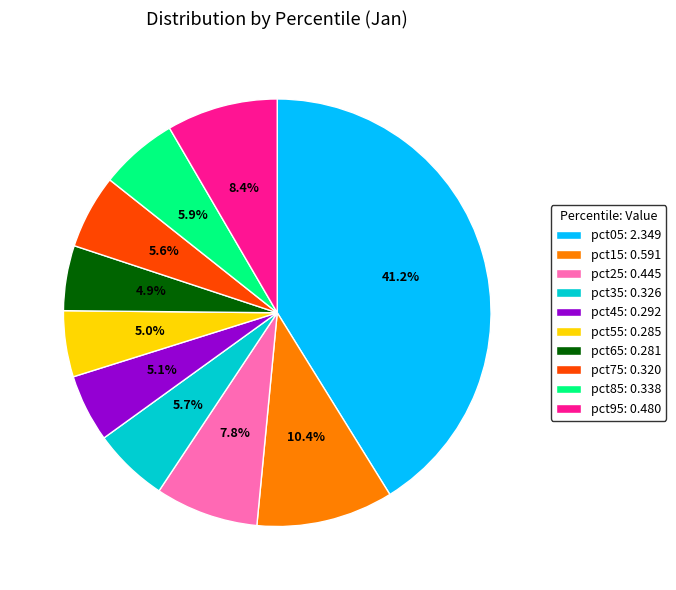

To the nearest percent, what is the average slice percentage?

10%